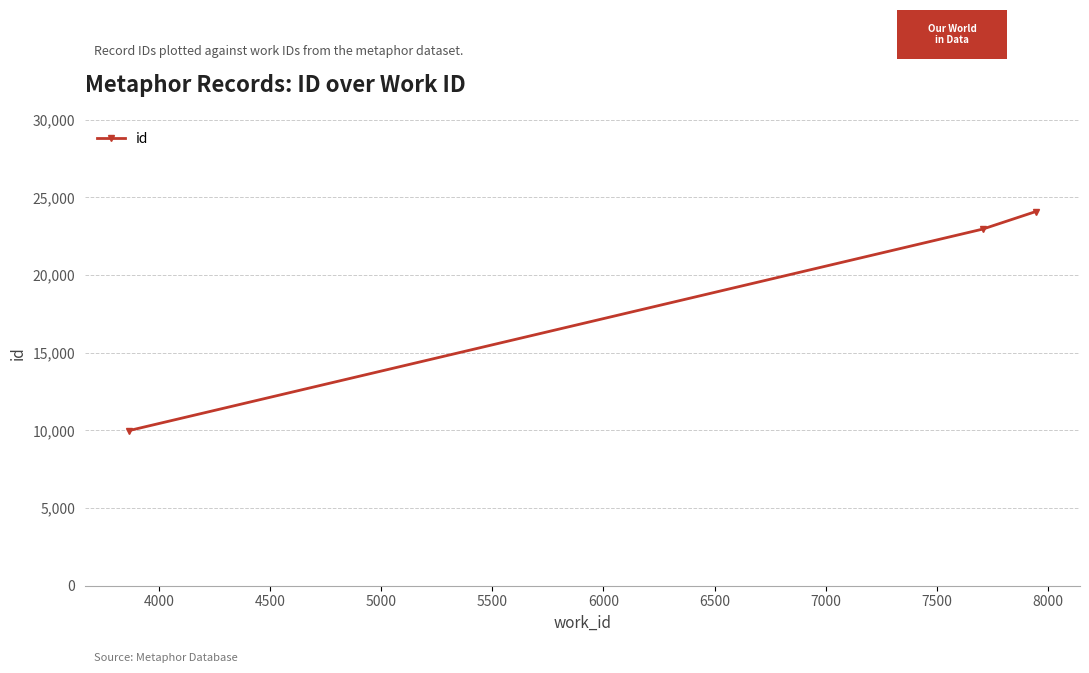

How many data points does each series have?

3